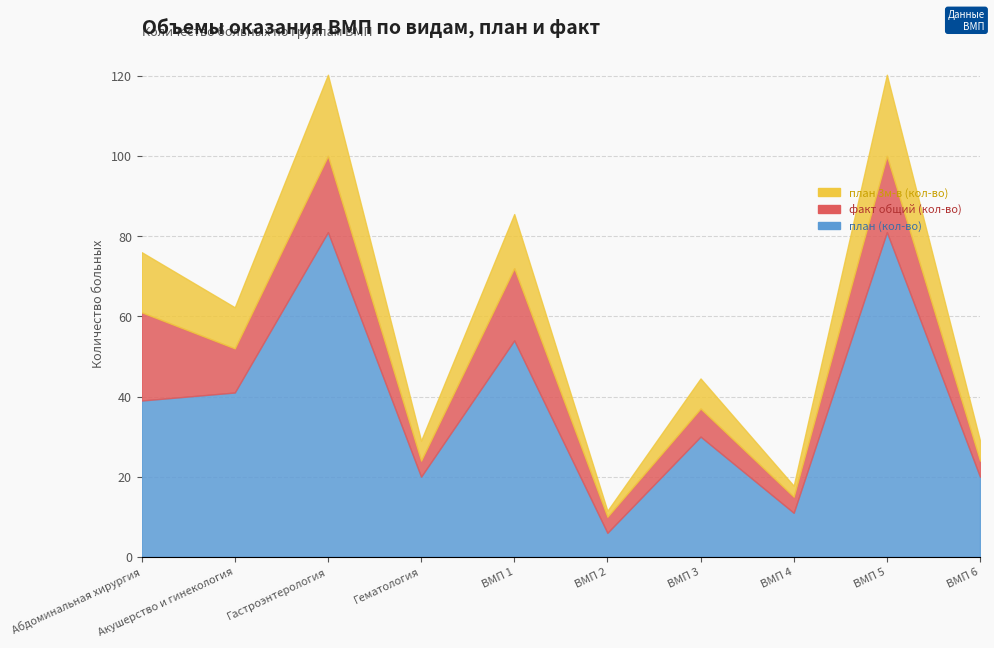

Reading left to right, transcribe all the data shown in this chart.

план (кол-во): Абдоминальная хирургия=39.0	Акушерство и гинекология=41.0	Гастроэнтерология=81.0	Гематология=20.0	ВМП 1=54.0	ВМП 2=6.0	ВМП 3=30.0	ВМП 4=11.0	ВМП 5=81.0	ВМП 6=20.0
факт общий (кол-во): Абдоминальная хирургия=22.0	Акушерство и гинекология=11.0	Гастроэнтерология=19.0	Гематология=4.0	ВМП 1=18.0	ВМП 2=4.0	ВМП 3=7.0	ВМП 4=4.0	ВМП 5=19.0	ВМП 6=4.0
план 3м-в (кол-во): Абдоминальная хирургия=15.0	Акушерство и гинекология=10.2	Гастроэнтерология=20.2	Гематология=5.0	ВМП 1=13.5	ВМП 2=1.5	ВМП 3=7.5	ВМП 4=2.8	ВМП 5=20.2	ВМП 6=5.0